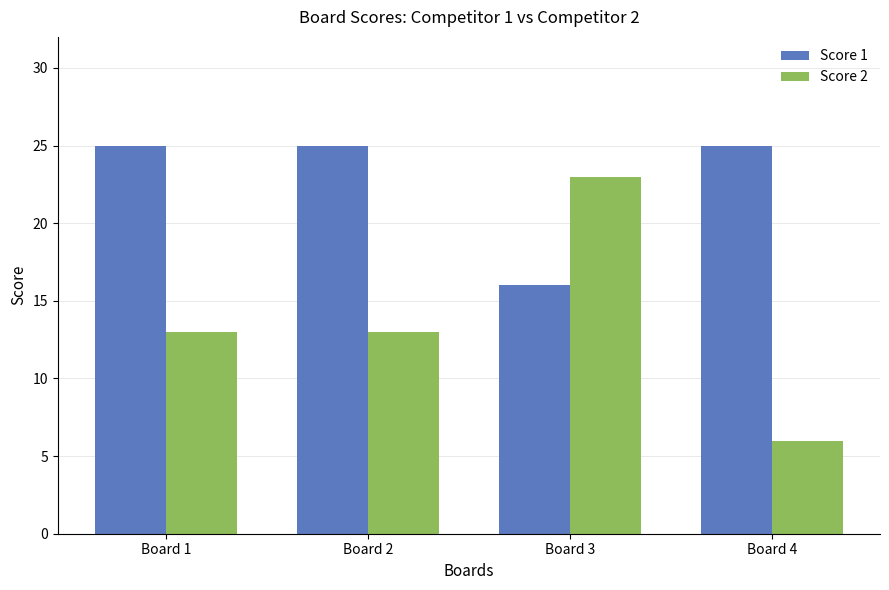

Between Board 2 and Board 3, which series saw the biggest shift?

Score 2